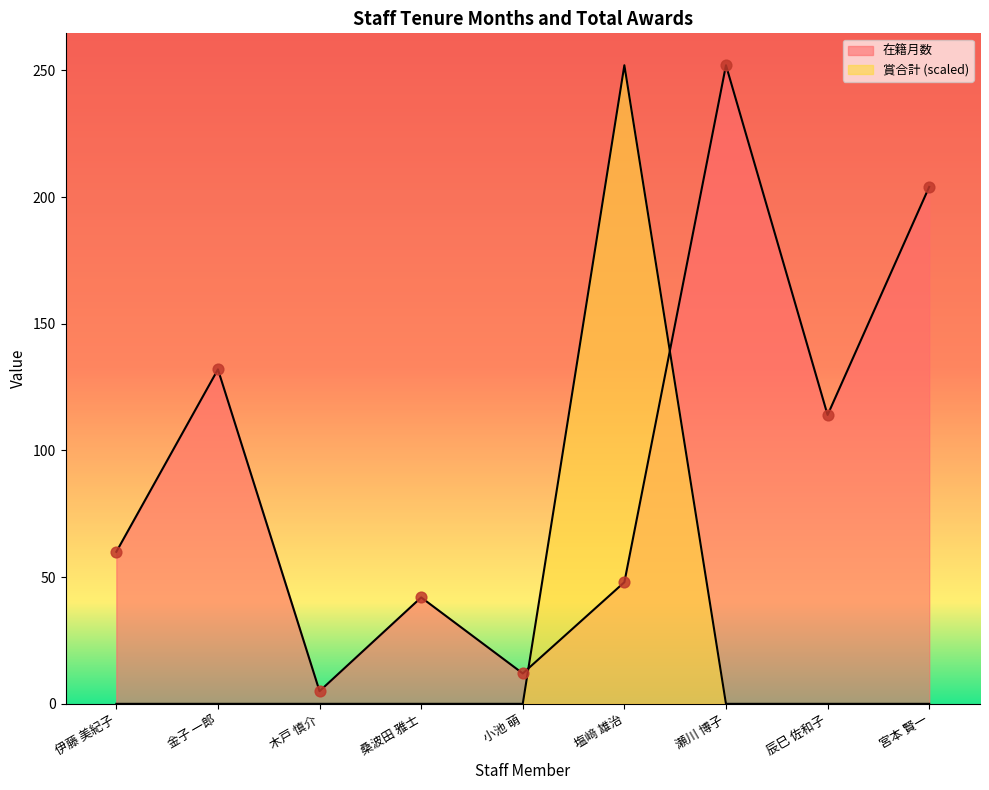

Which series reaches the minimum Y coordinate?

賞合計